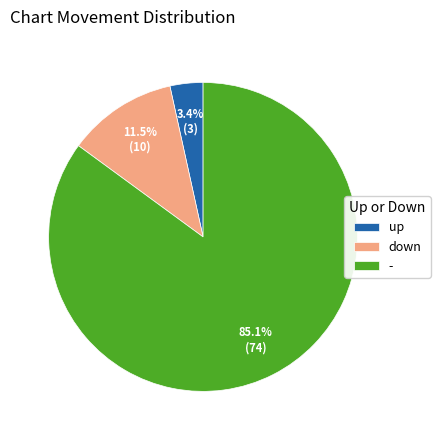

Is down the majority of the pie?

No